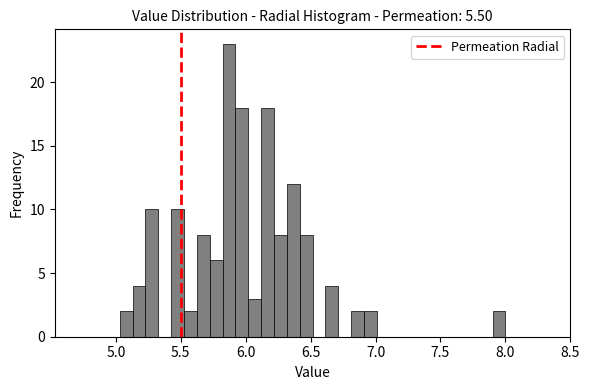

Read against the x-axis, roughly where is the centre of the tallest bar?

5.85